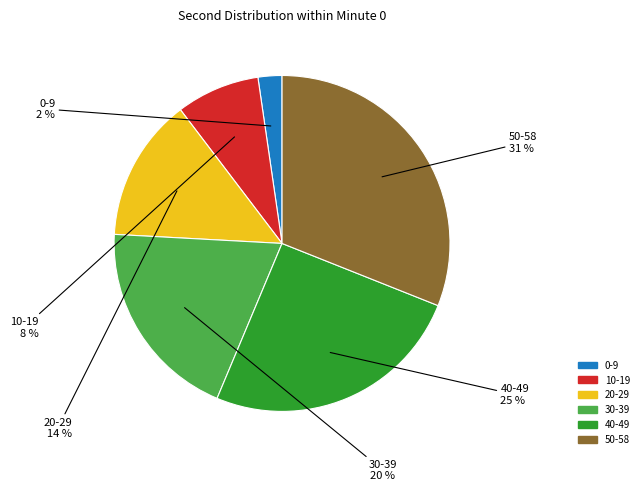

To the nearest percent, what is the average slice percentage?

17%